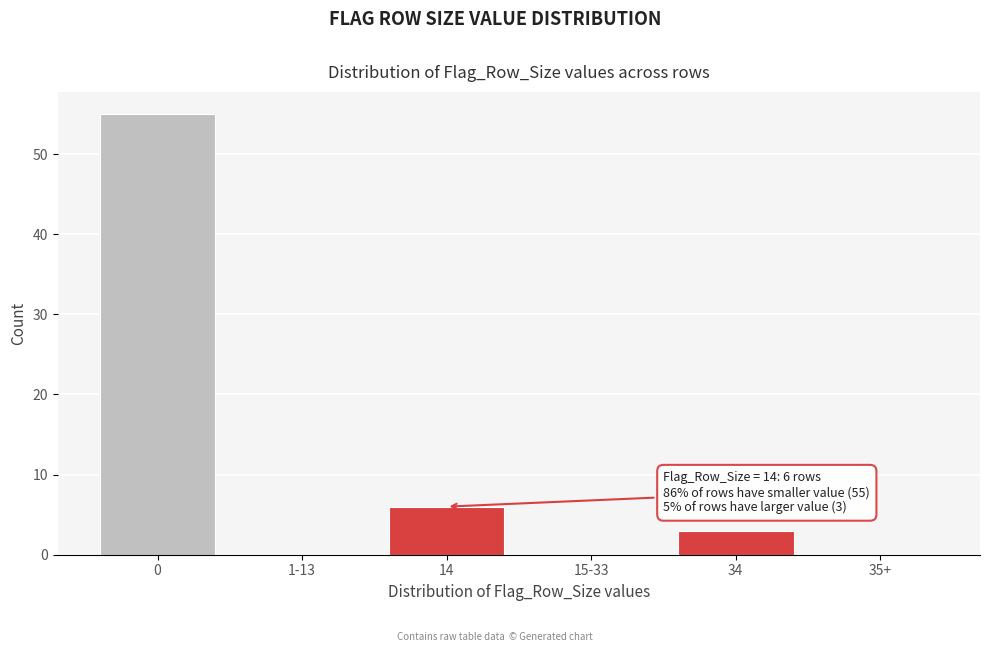

Reading right to left, transcribe all the data shown in this chart.

35+=0	34=3	15-33=0	14=6	1-13=0	0=55